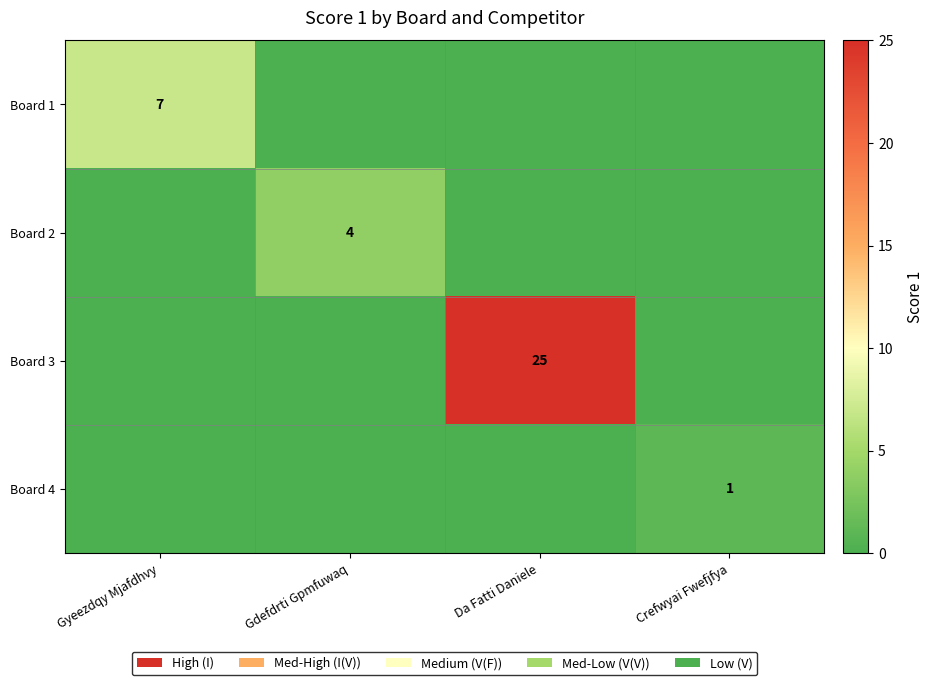

Is it true that Board 2 equals 4 at Gdefdrti Gpmfuwaq?

True